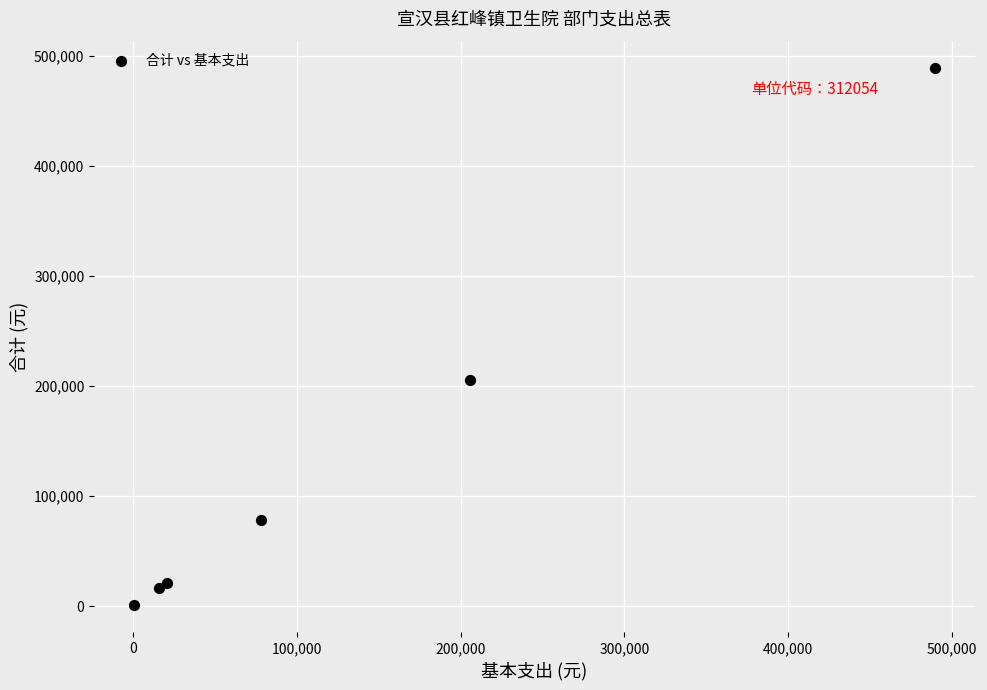

What Y value in the scatter plot is closest to 245053?

205902